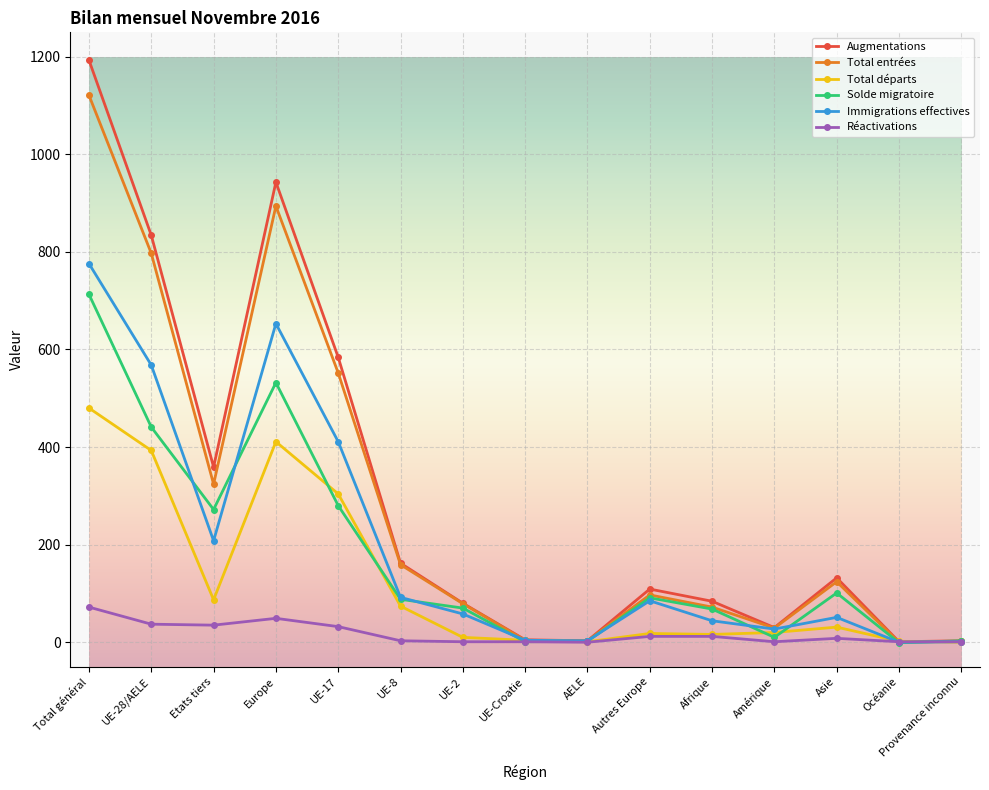

Does the chart have visible grid lines?

Yes